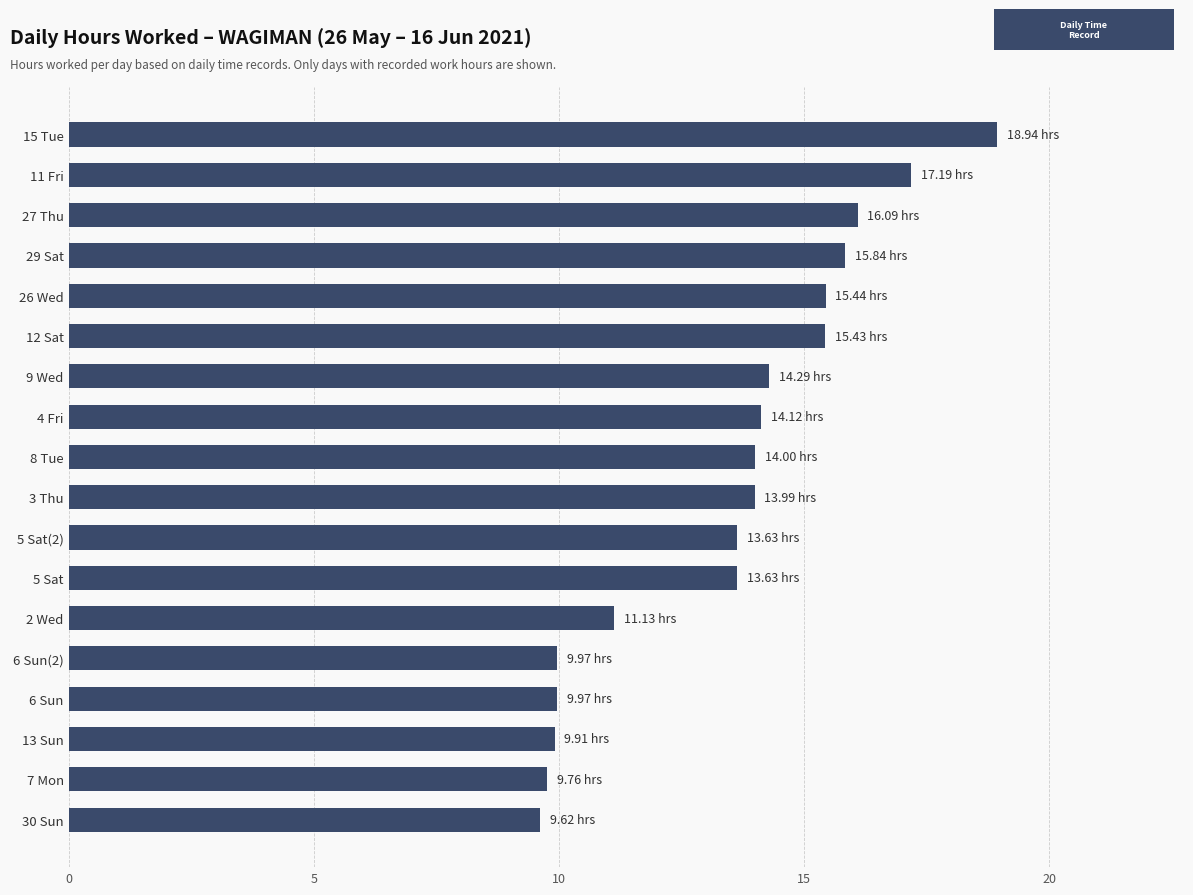

What is the change in value from 11 Fri to 9 Wed?

-2.9